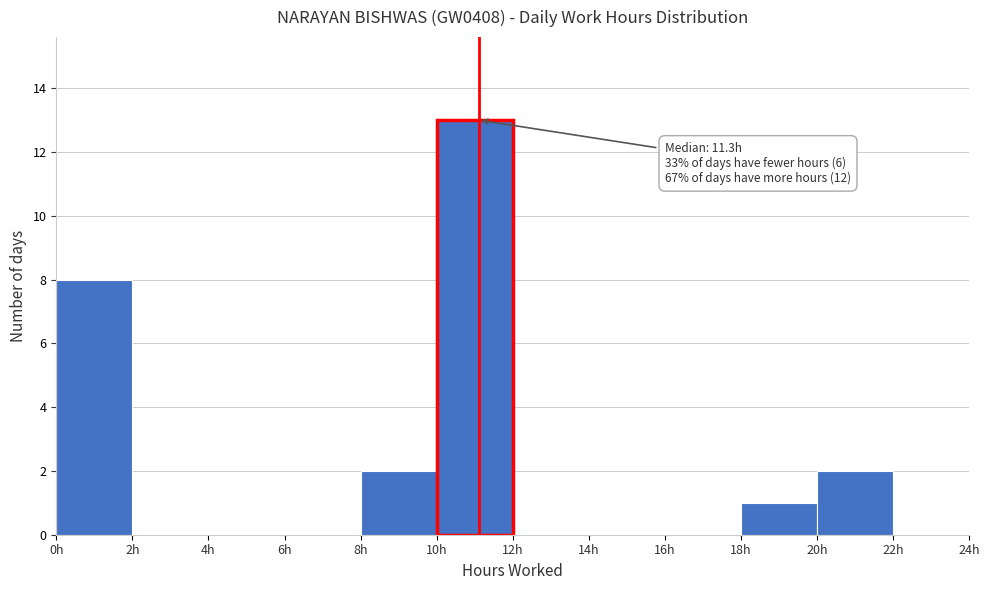

Over which range of the x-axis is the bar tallest?

10 to 12